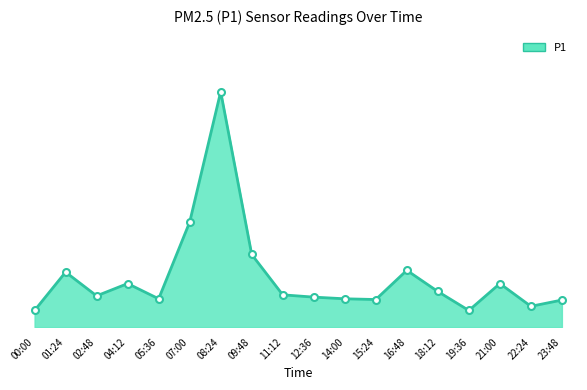

What is the average value?

4.8